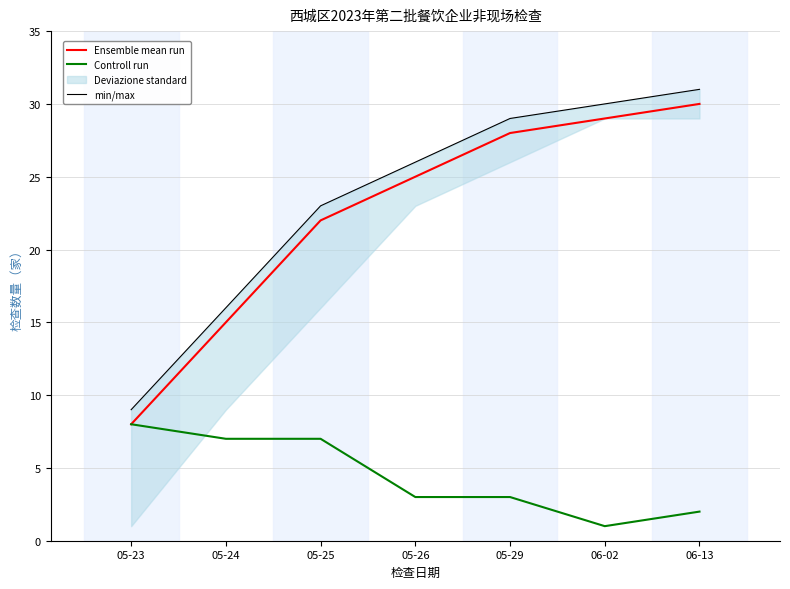

Is the value of min/max at 05-29 greater than the value of Controll run at 05-26?

Yes